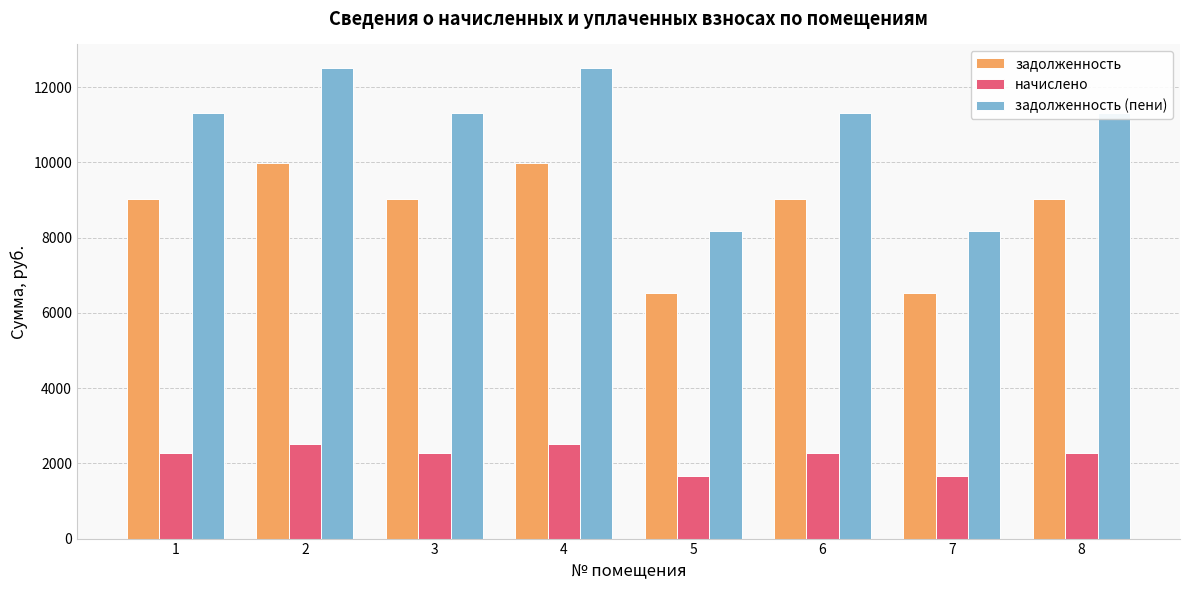

Does the chart contain any negative values?

No